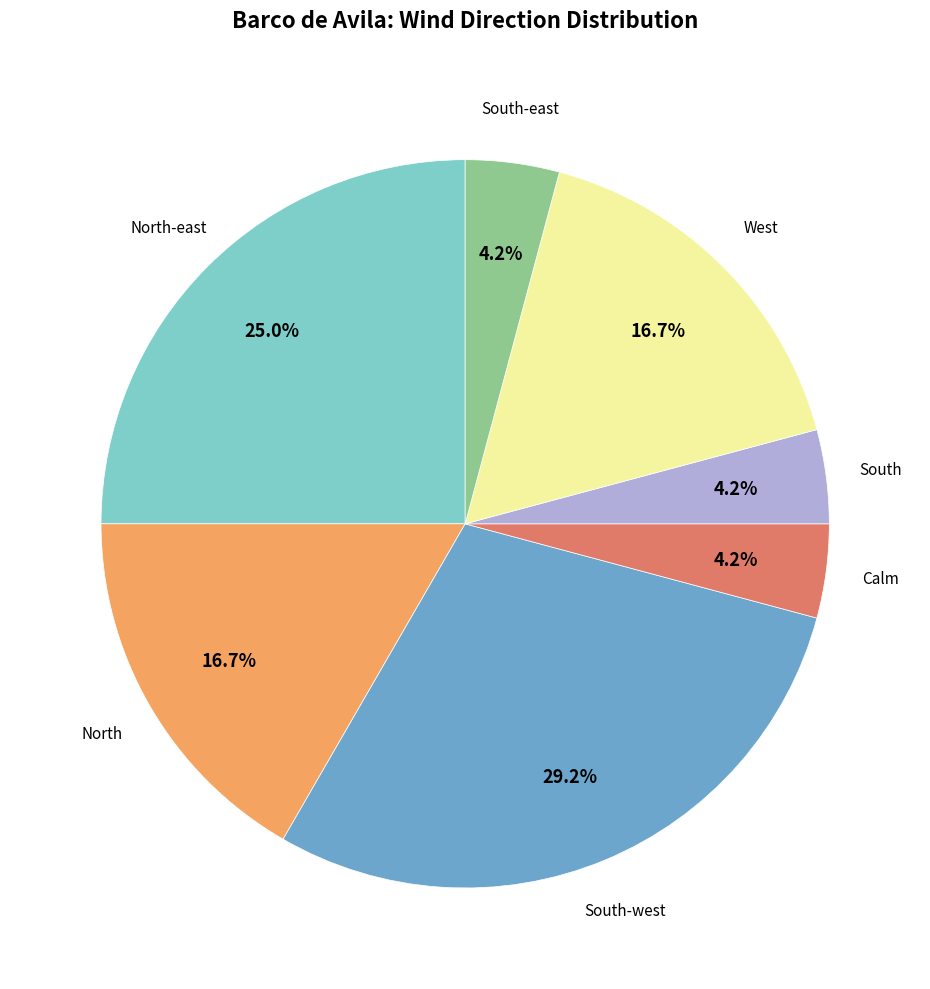

Which slice is the largest?

South-west